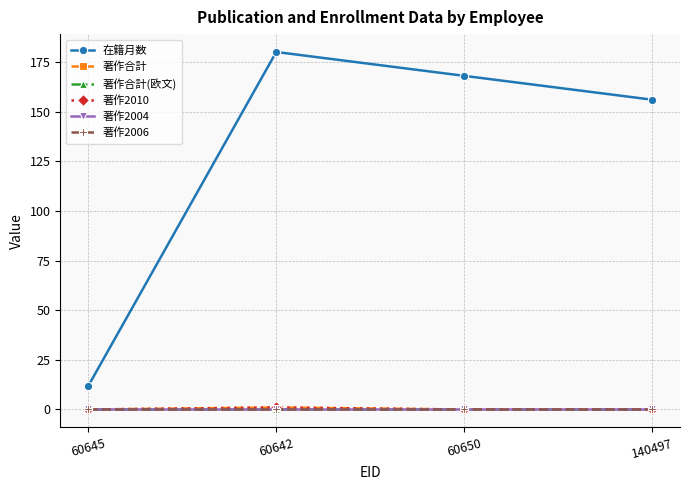

Does the chart have visible grid lines?

Yes